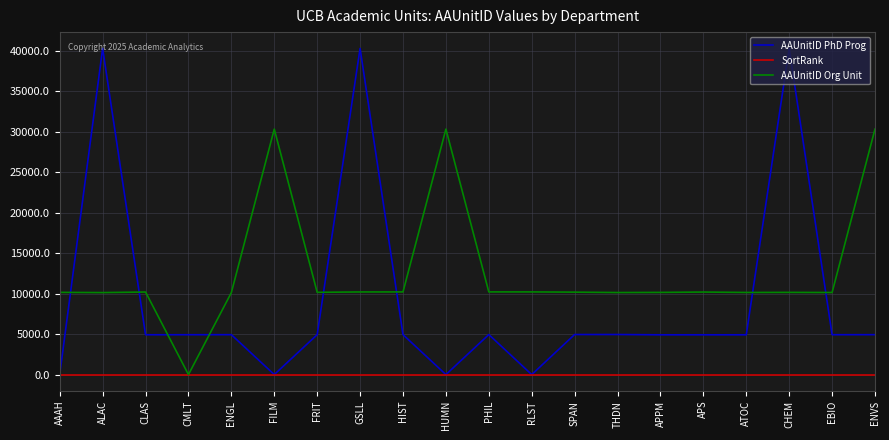

At which label does AAUnitID Org Unit reach its minimum?

CMLT